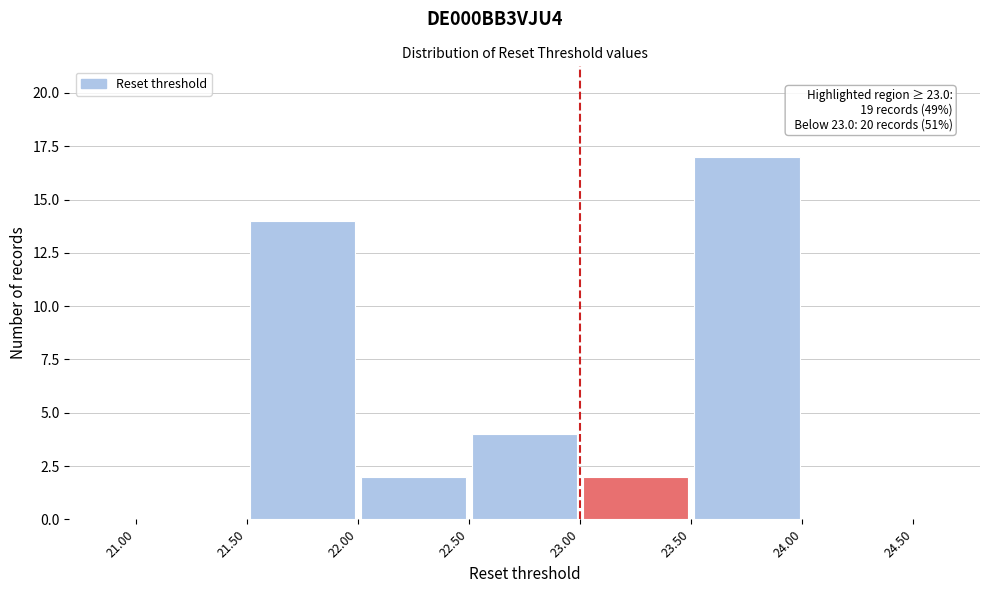

Which range on the x-axis has the tallest bar?

23.50 to 24.00